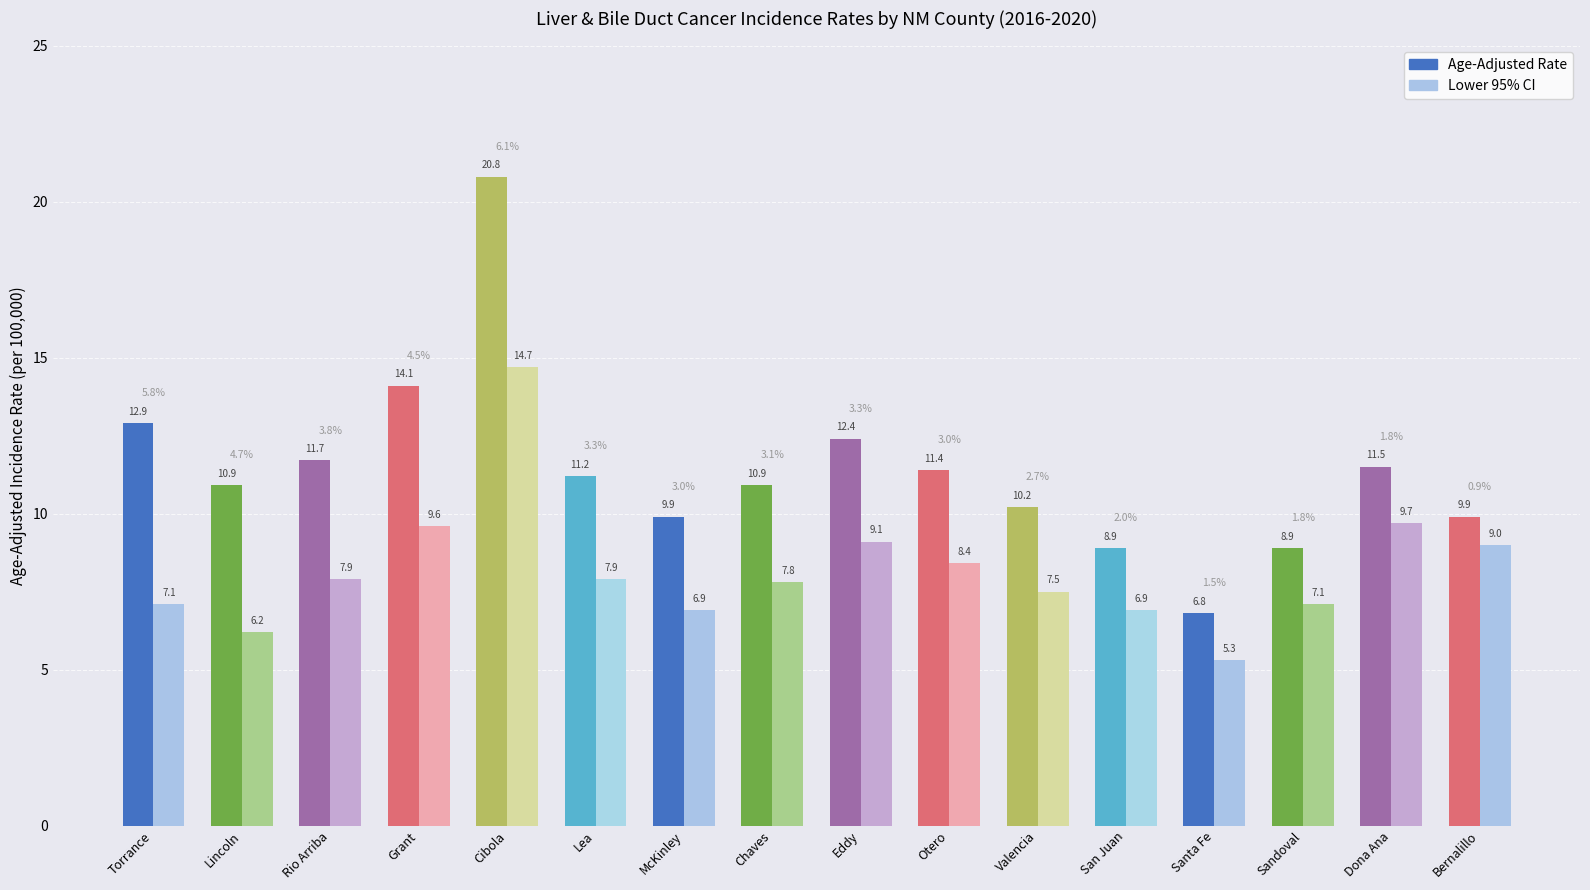

What are all the series names shown in the legend?

Age-Adjusted Rate, Lower 95% CI